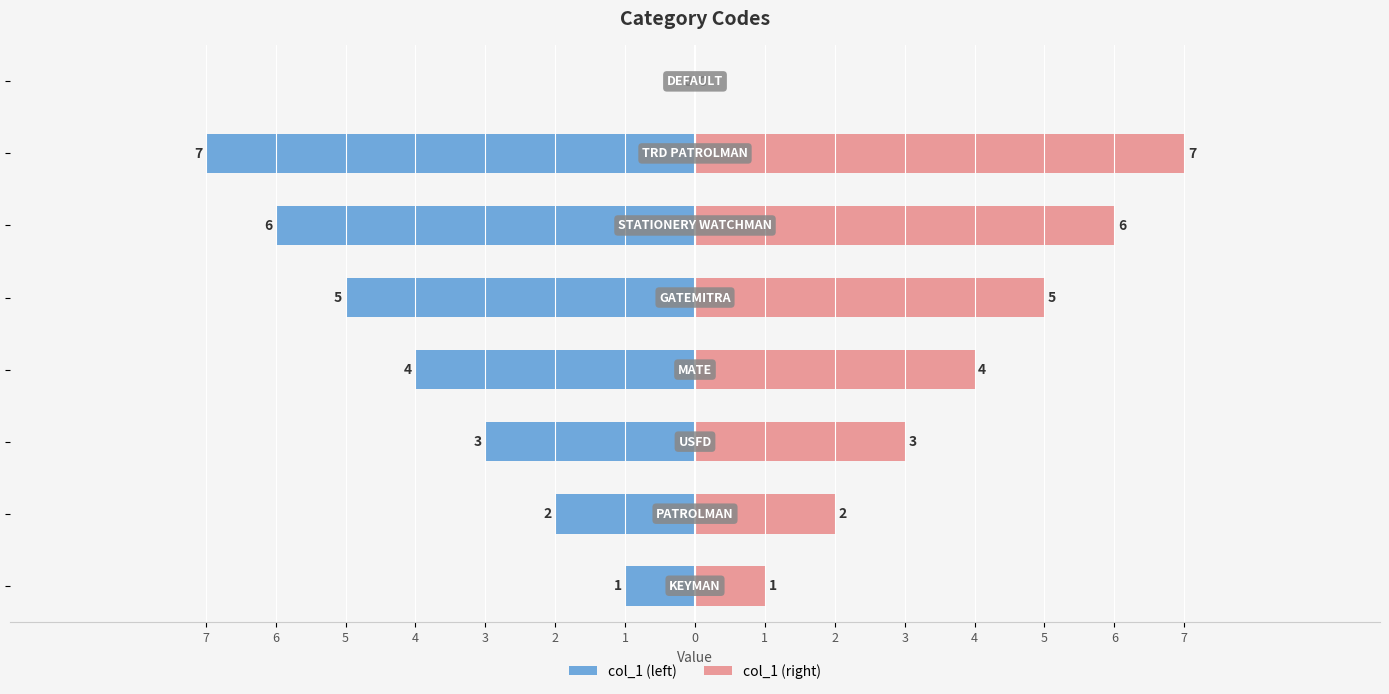

What is the value of the col_1 (left) bar at the 1st from the left?

-1